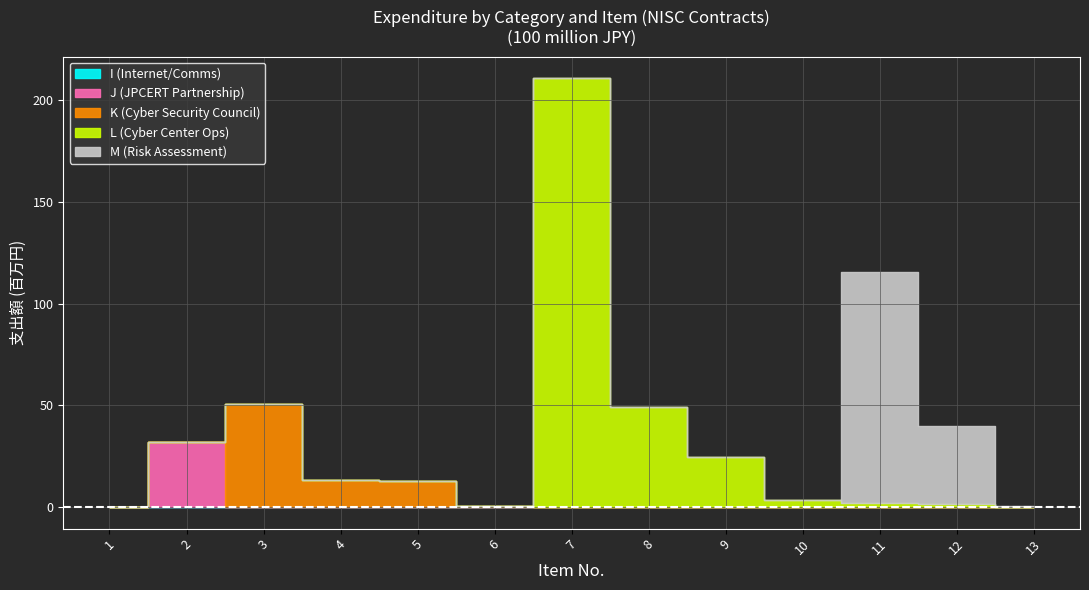

Reading right to left, what are all the values shown in this chart?

I (Internet/Comms): 13=0.0	12=0.0	11=0.0	10=0.0	9=0.0	8=0.0	7=0.0	6=0.0	5=0.0	4=0.0	3=0.0	2=0.0	1=0.1
J (JPCERT Partnership): 13=0.0	12=0.0	11=0.0	10=0.0	9=0.0	8=0.0	7=0.0	6=0.0	5=0.0	4=0.0	3=0.0	2=31.9	1=0.0
K (Cyber Security Council): 13=0.0	12=0.0	11=0.0	10=0.0	9=0.0	8=0.0	7=0.0	6=0.6	5=13.1	4=13.2	3=50.6	2=0.0	1=0.0
L (Cyber Center Ops): 13=0.3	12=1.6	11=2.2	10=3.3	9=24.6	8=49.3	7=210.8	6=0.0	5=0.0	4=0.0	3=0.0	2=0.0	1=0.0
M (Risk Assessment): 13=0.1	12=38.4	11=113.3	10=0.0	9=0.0	8=0.0	7=0.0	6=0.0	5=0.0	4=0.0	3=0.0	2=0.0	1=0.0